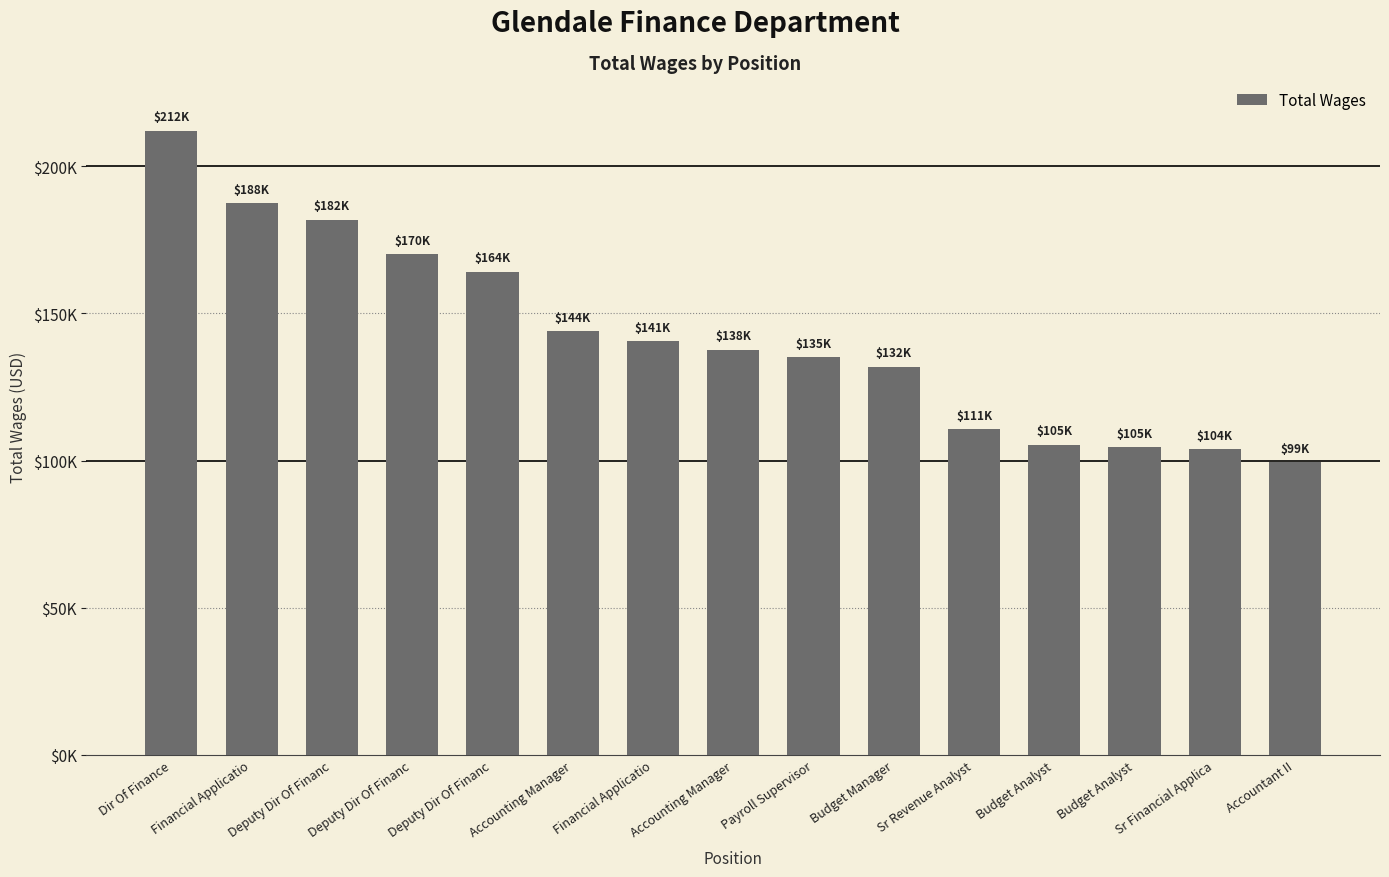

What is the label of the 12th bar from the right?

Deputy Dir Of Financ